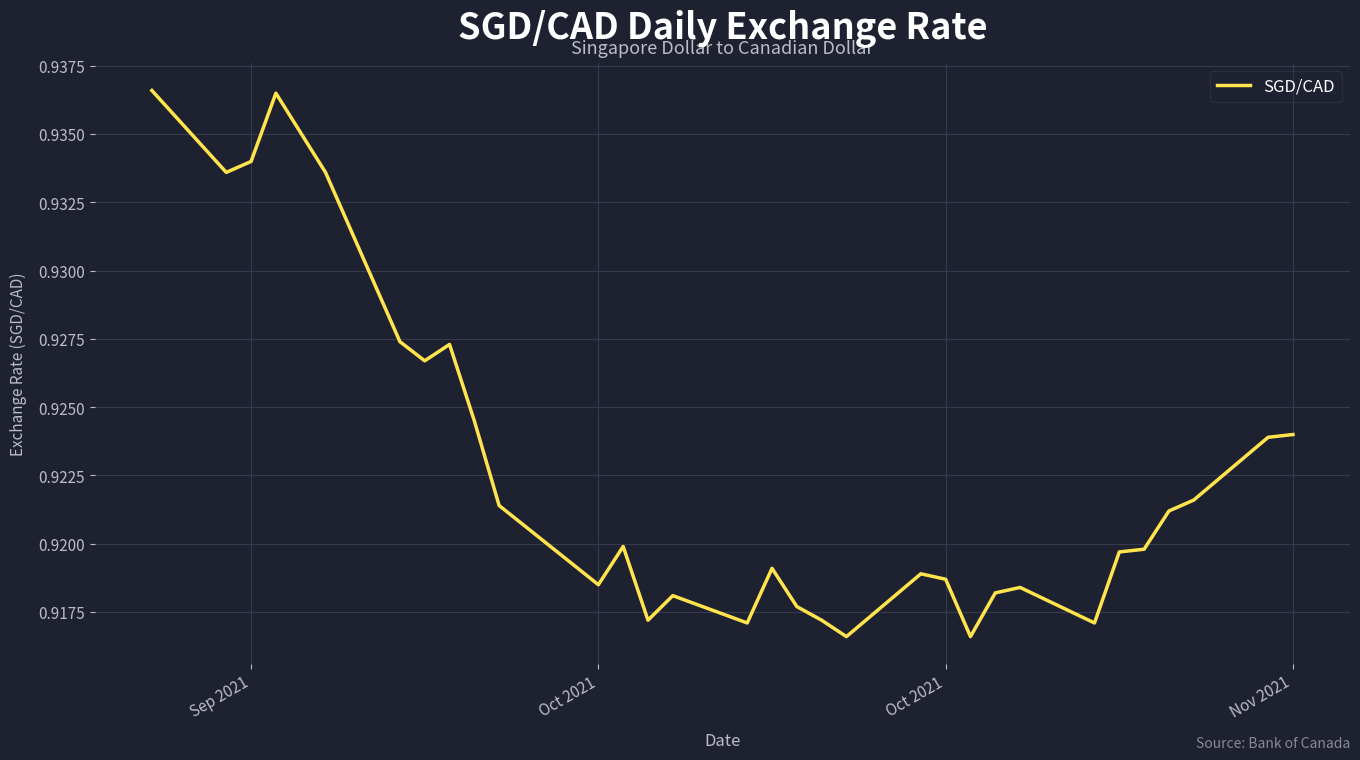

What is the label of the 29th point from the right?

Sep 2021